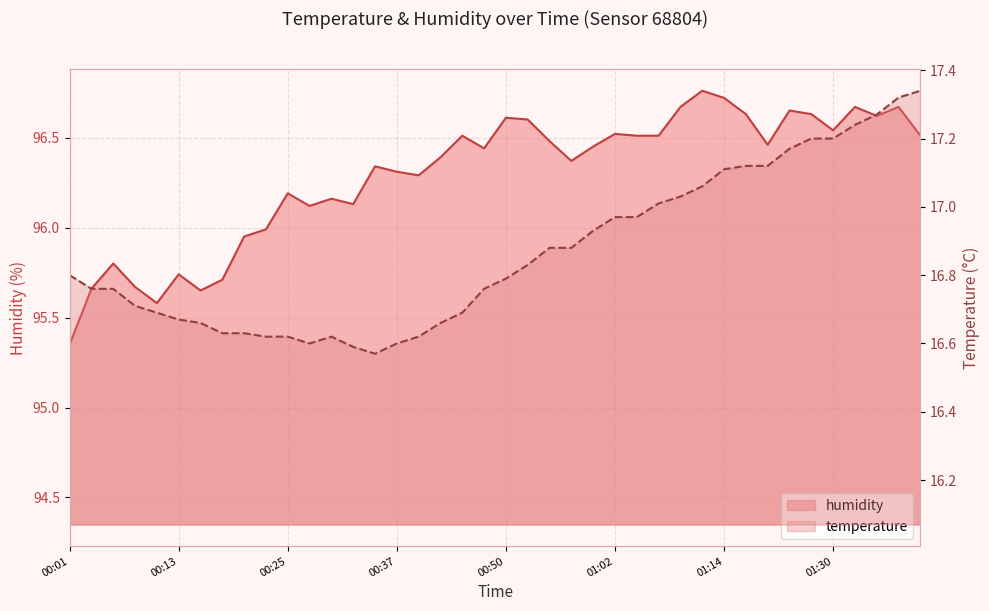

How many interior local peaks does the humidity series have?

12